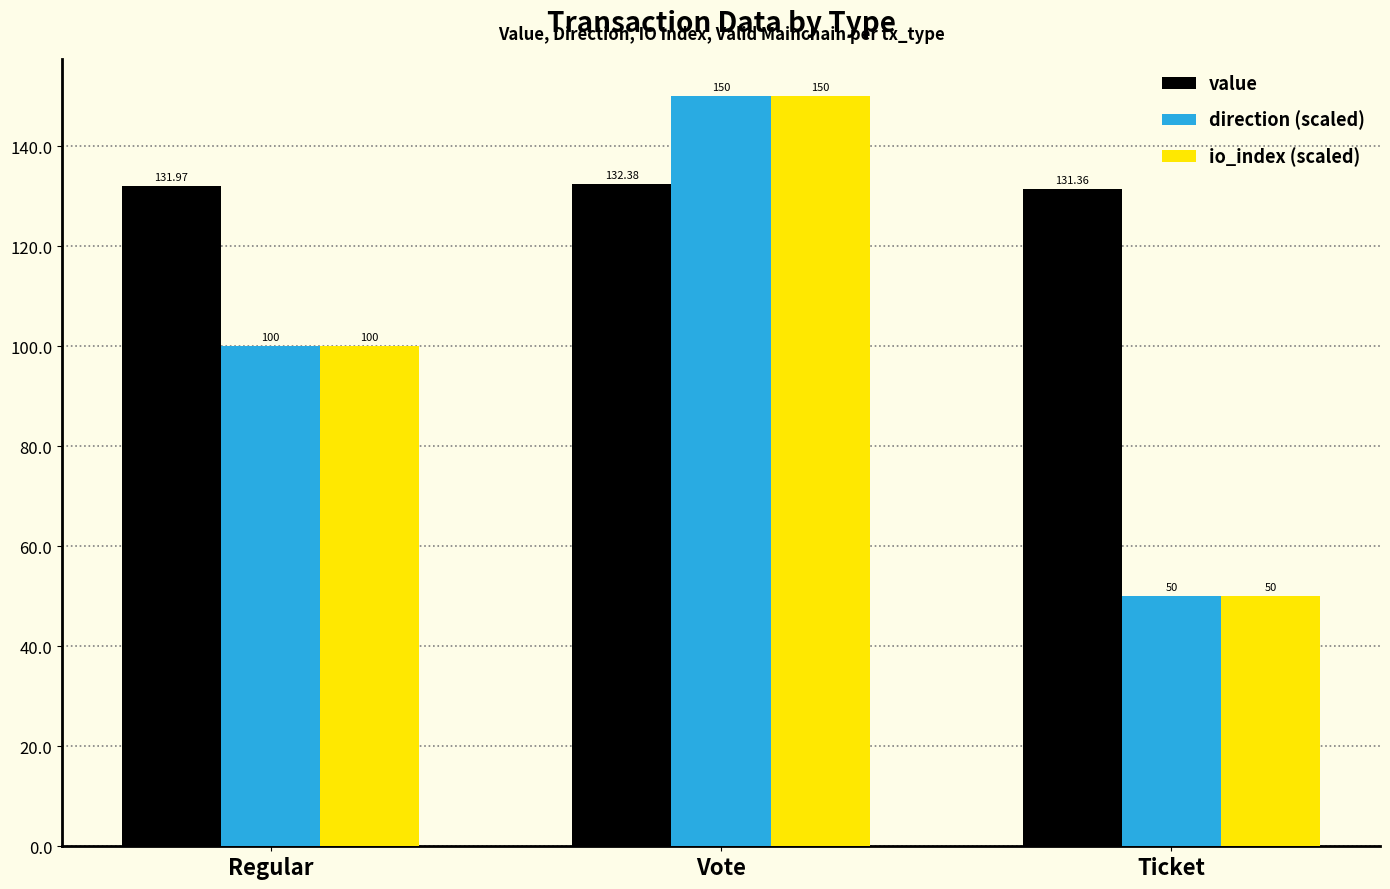

Rank the categories by direction (scaled) value from highest to lowest.

Vote, Regular, Ticket